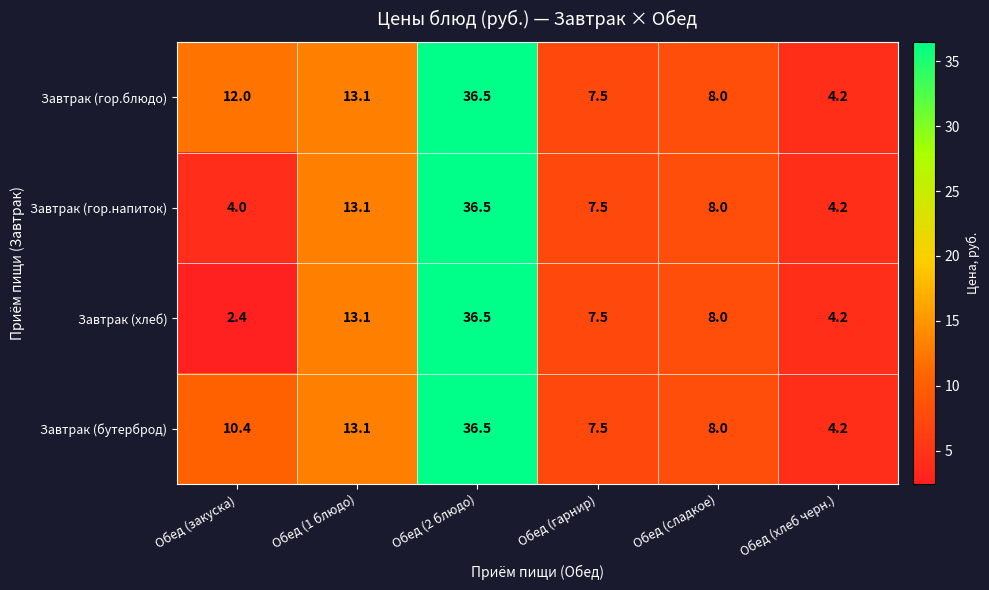

At which label does Завтрак (бутерброд) first exceed 10?

Обед (закуска)